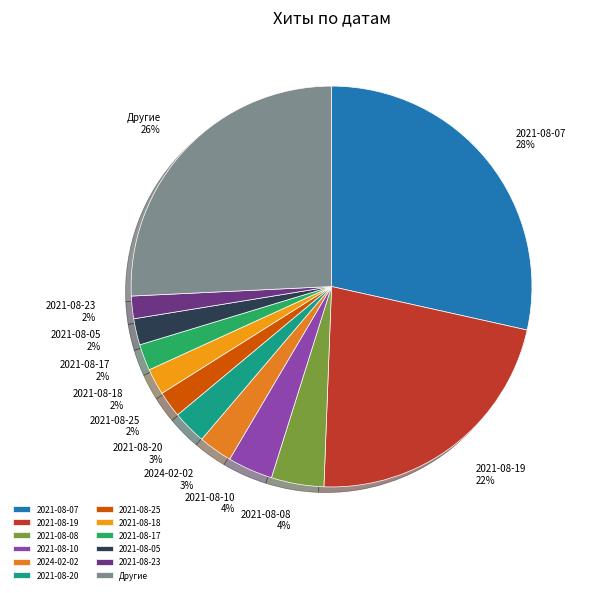

Which slice is the largest?

2021-08-07